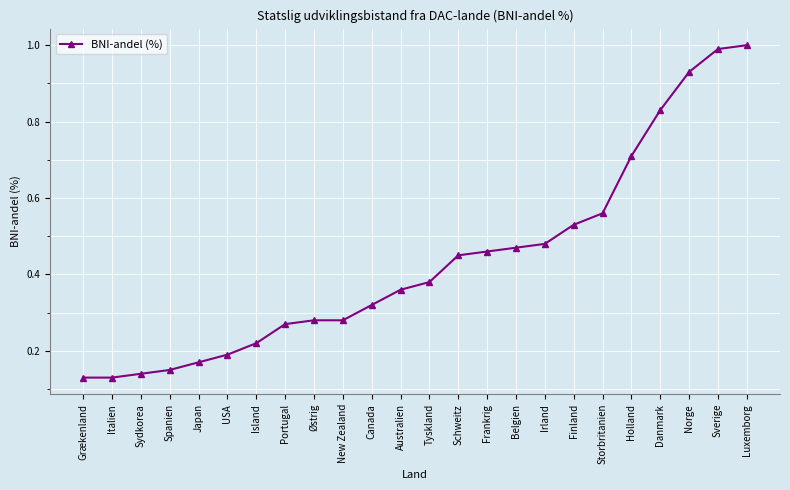

How many lines are shown in the chart?

1